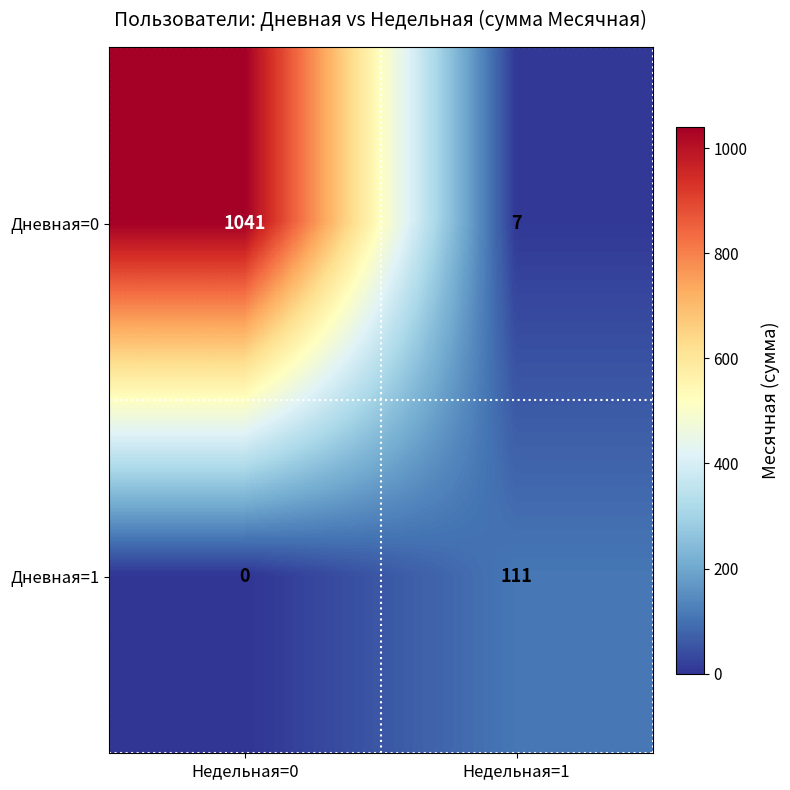

True or false: Дневная=0 has a value of 11 at Недельная=1.

False